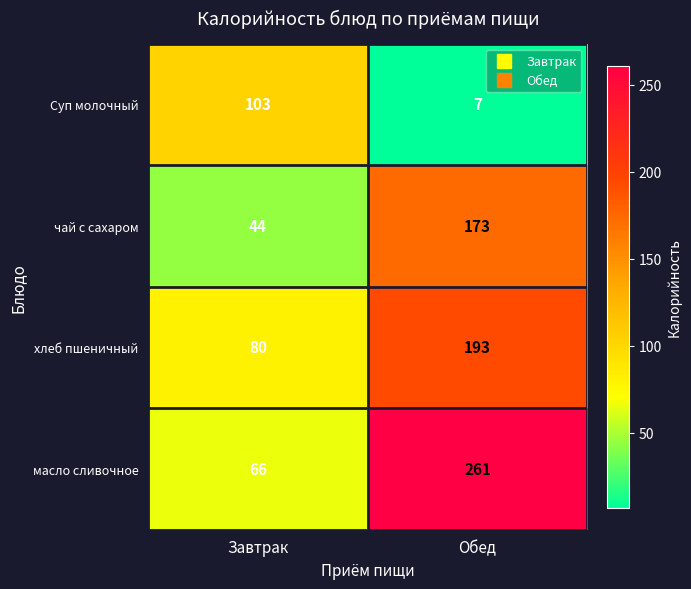

The value of масло сливочное at Завтрак is 20. True or false?

False